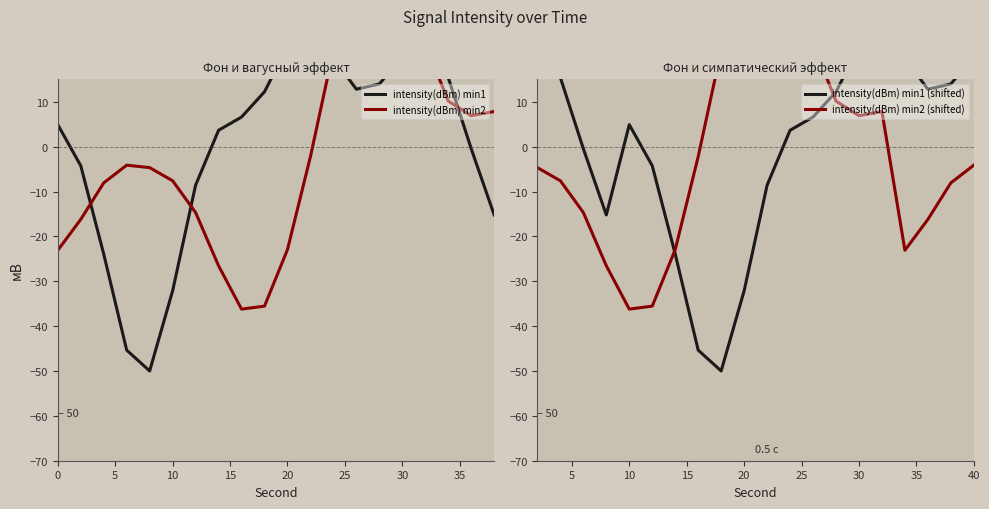

In intensity(dBm) min1, how many points are higher than both neighbors (excluding endpoints)?

2